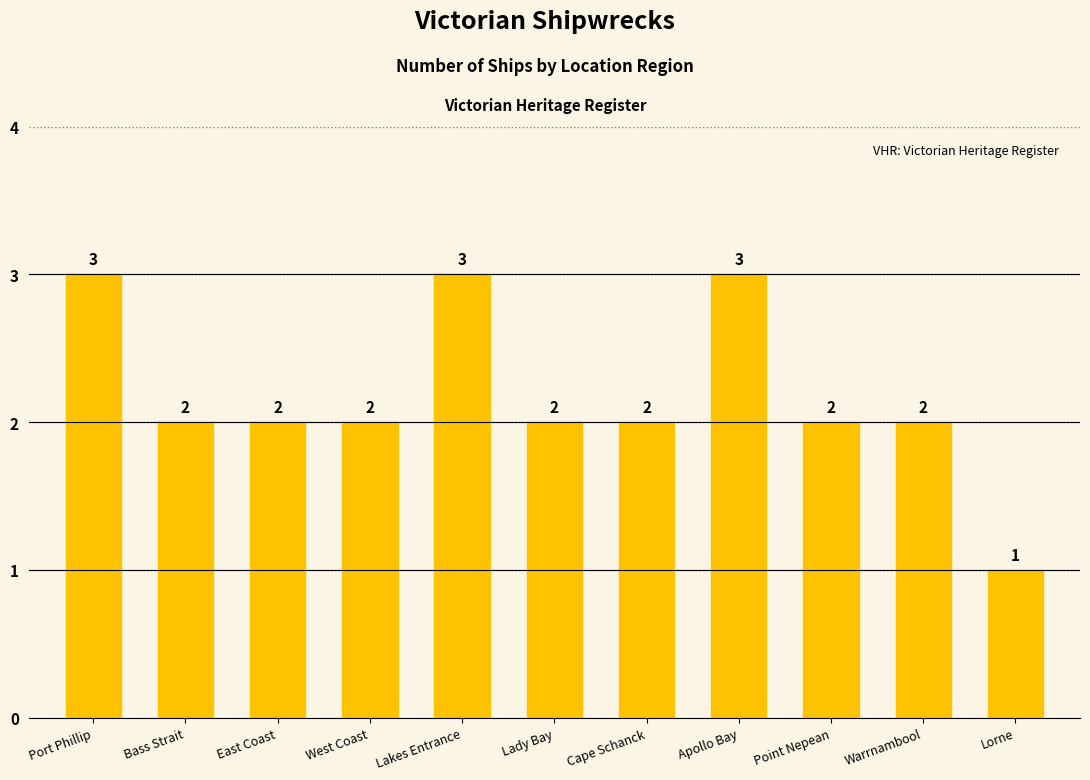

At which label does the data first exceed 2?

Port Phillip